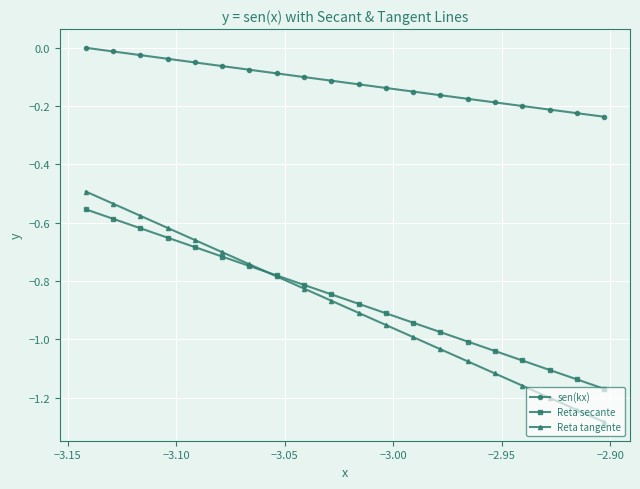

True or false: sen(kx) has more than 0 points higher than both neighbors.

False